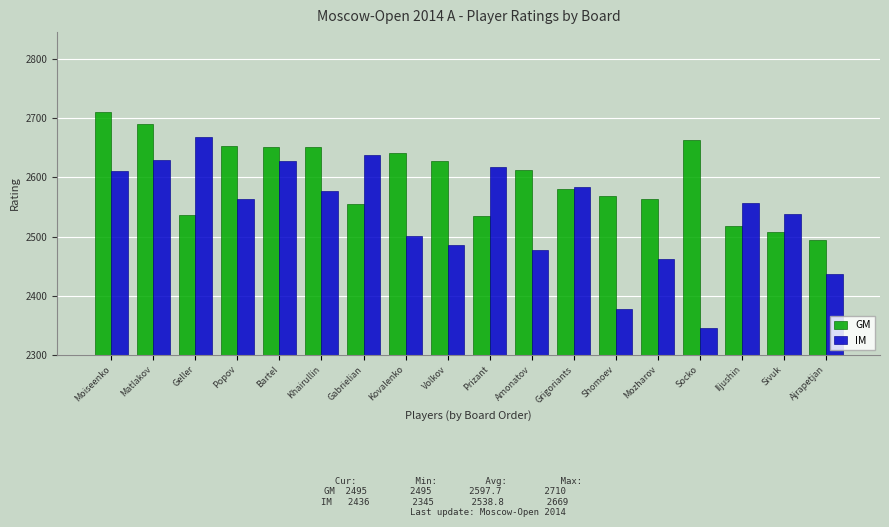

What is the difference between the maximum and minimum values in the IM series?

324